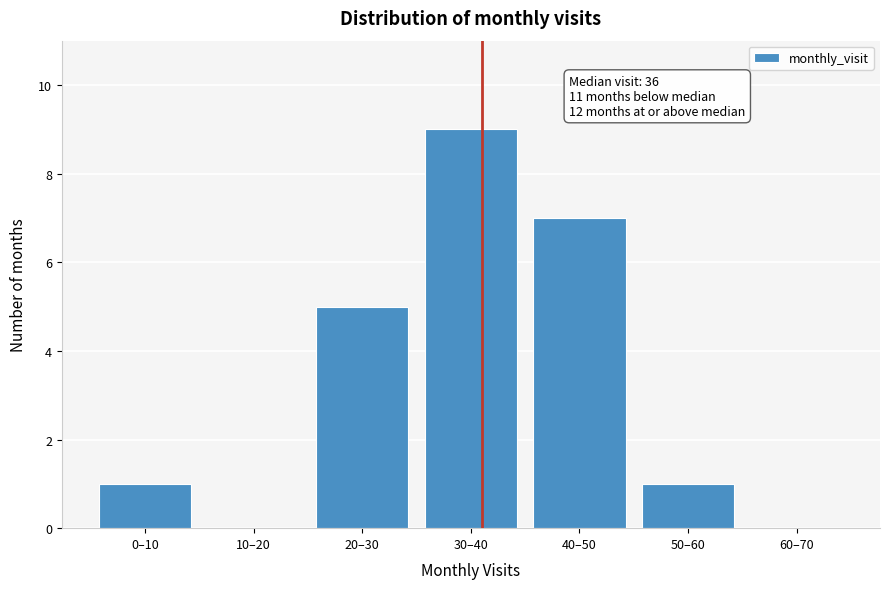

Reading left to right, extract all data points from this chart.

0–10=1	10–20=0	20–30=5	30–40=9	40–50=7	50–60=1	60–70=0